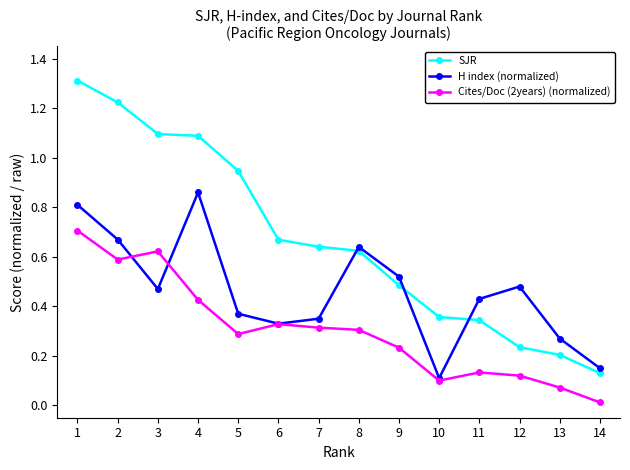

Which series changed the most between 5 and 12?

SJR